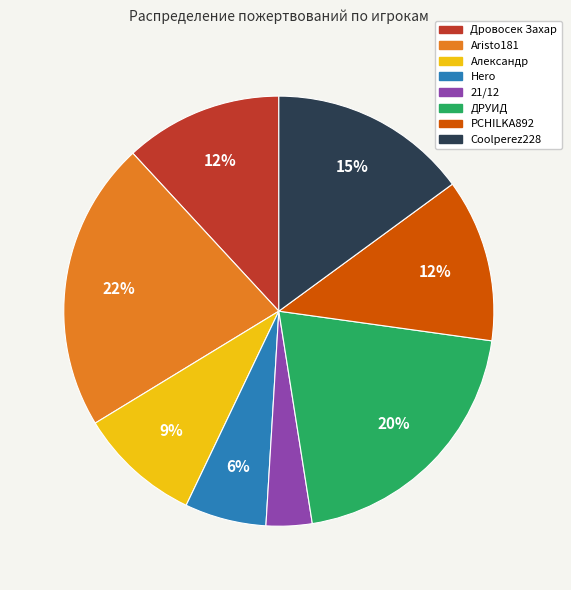

Count the number of slices in the pie.

8